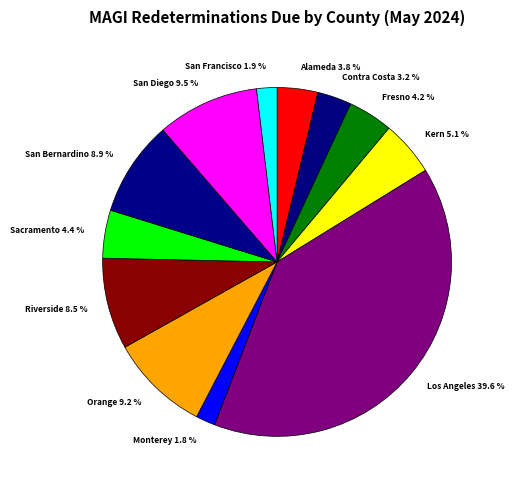

What portion of the pie excludes Monterey?

98.2%